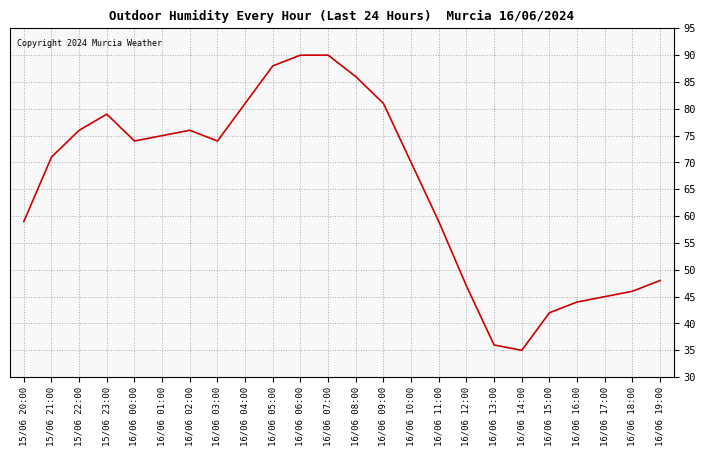

True or false: the data shows 46 at 16/06 18:00.

True